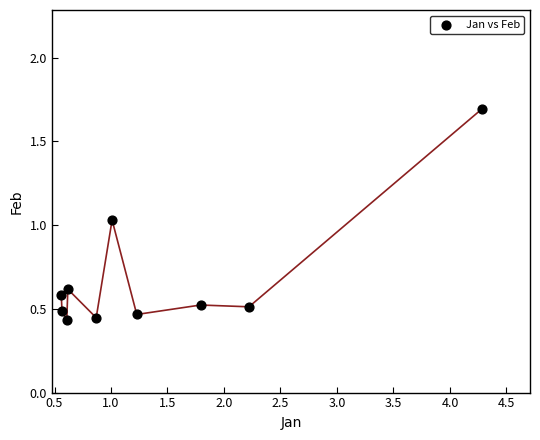

What is the range of Y values (max minus min)?

1.3